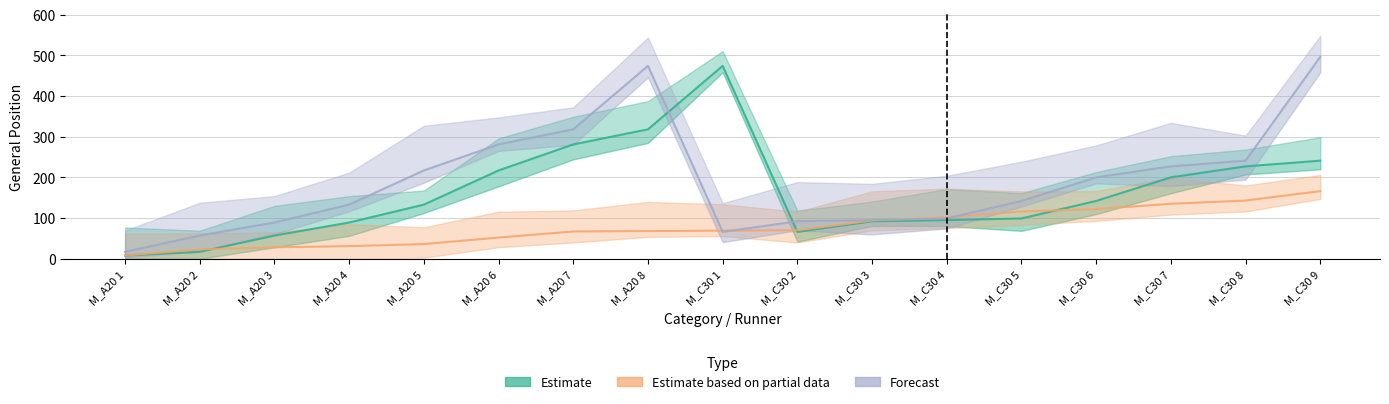

Which category has the lowest value in the Estimate based on partial data series?

M_A20 1